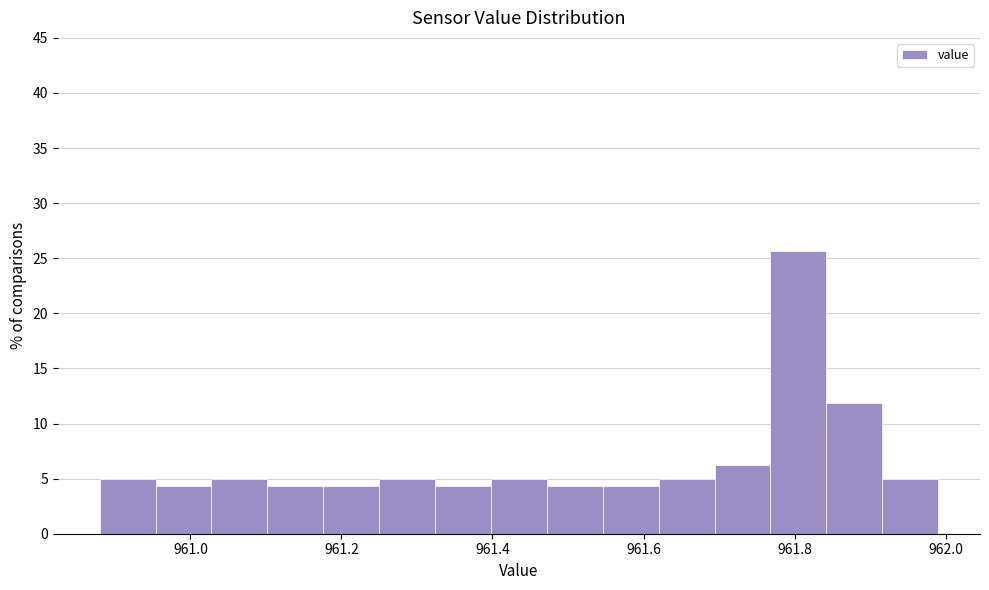

Around what value on the x-axis is the tallest bar? Give the approximate position of its centre, as read against the axis.

961.80